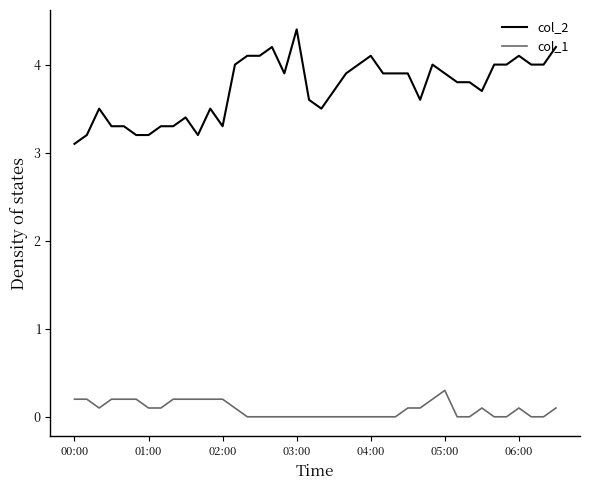

Which series has the largest total across all categories?

col_2